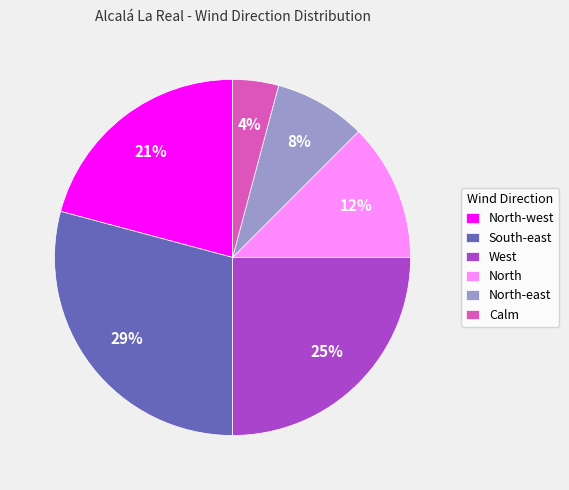

Is South-east the majority of the pie?

No